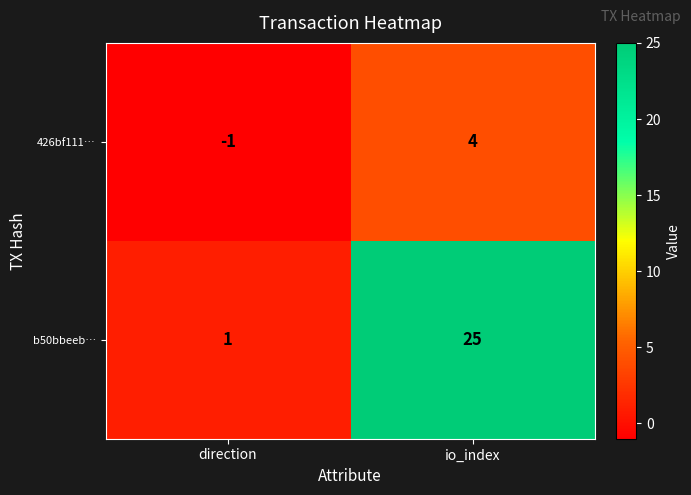

Reading left to right, list all the values displayed in this chart.

426bf111…: direction=-1	io_index=4
b50bbeeb…: direction=1	io_index=25